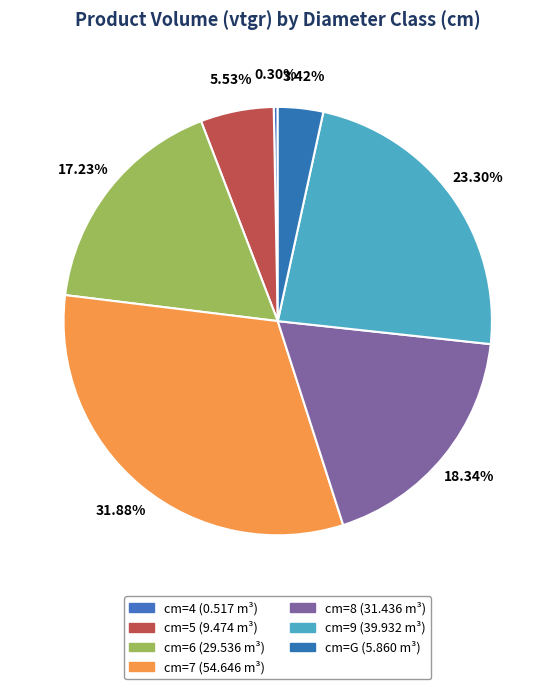

Is there any slice that represents more than half of the pie?

No